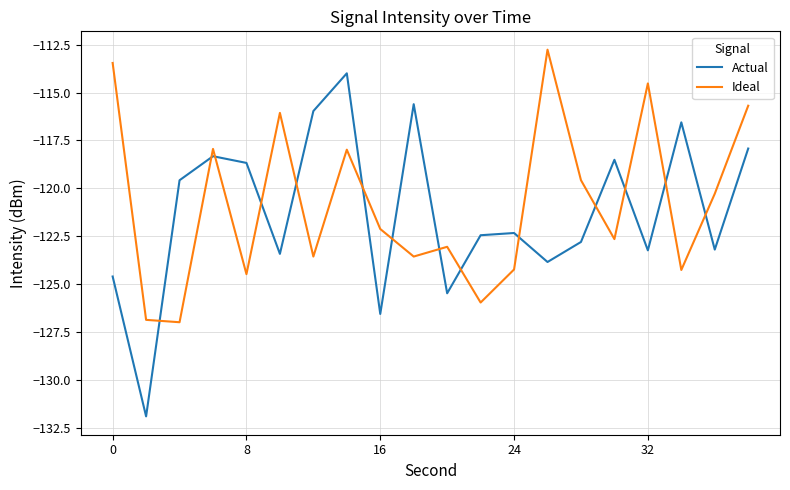

What is the lowest value of the Ideal series?

-127.0